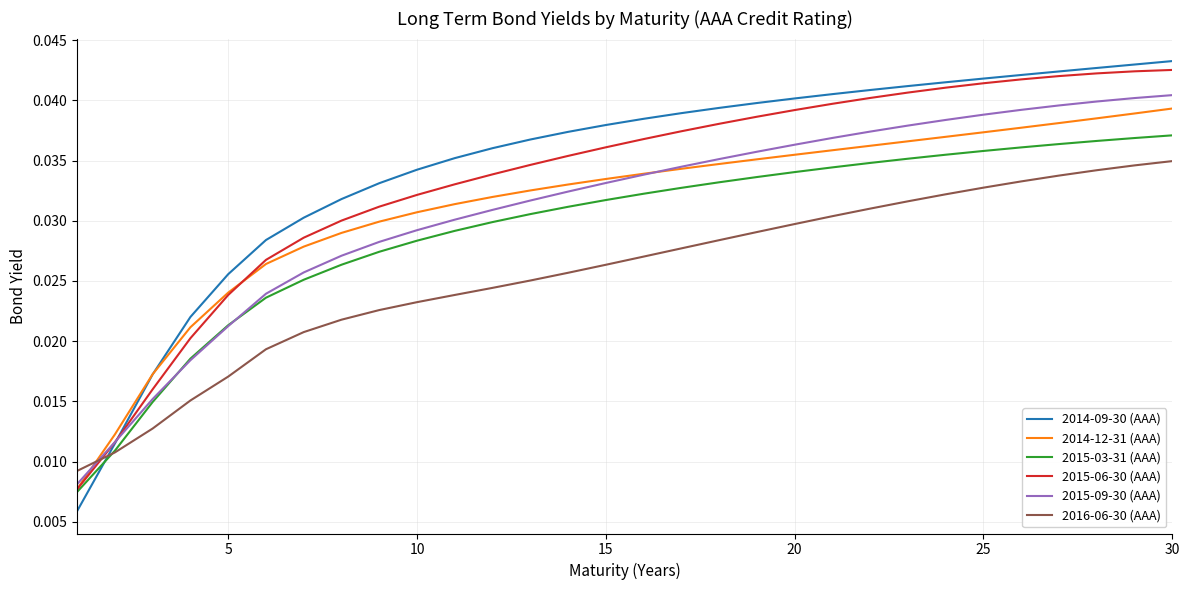

Which series ends up on top after the final intersection of 2016-06-30 (AAA) and 2014-09-30 (AAA)?

2014-09-30 (AAA)